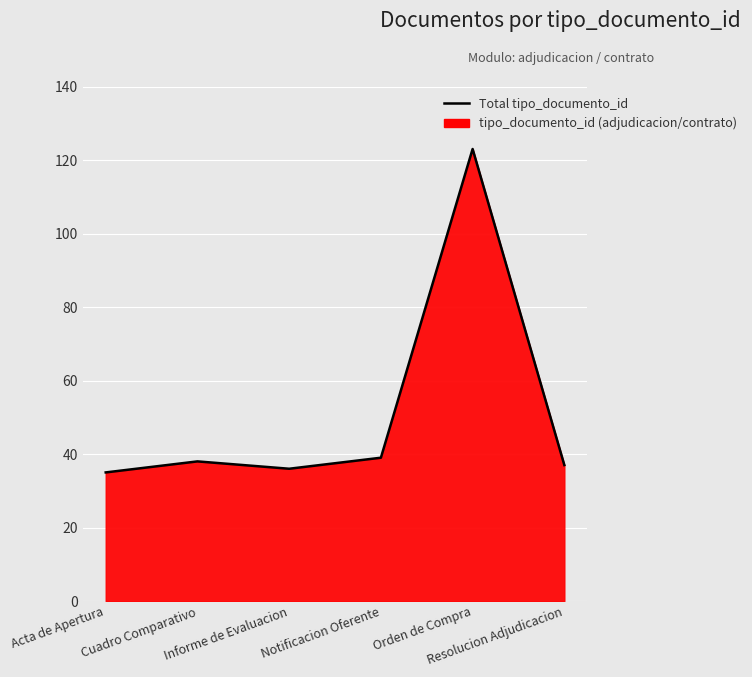

How many data points are less than 38?

3